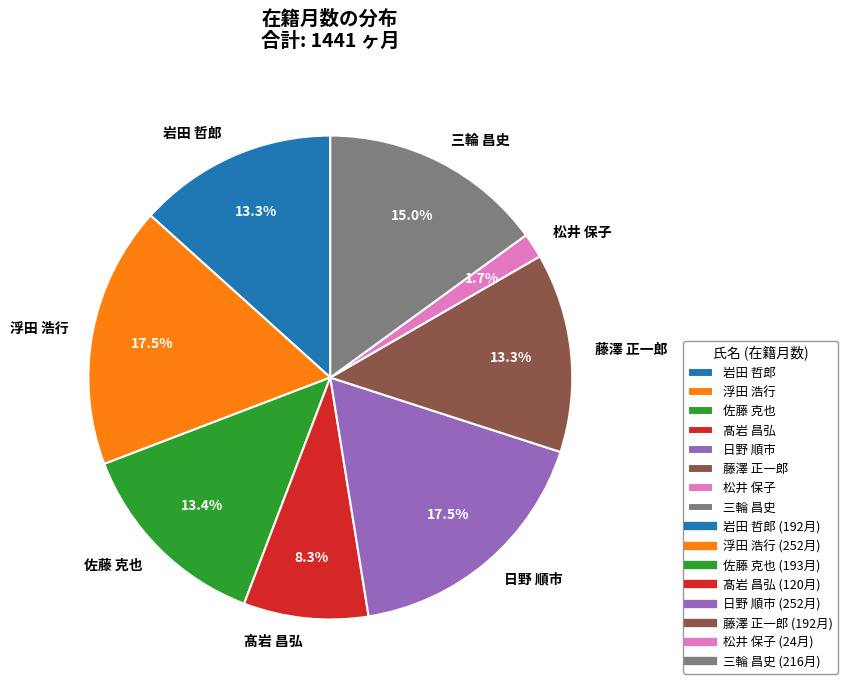

Approximately how many times larger is the value at 松井 保子 compared to 岩田 哲郎?

0.1